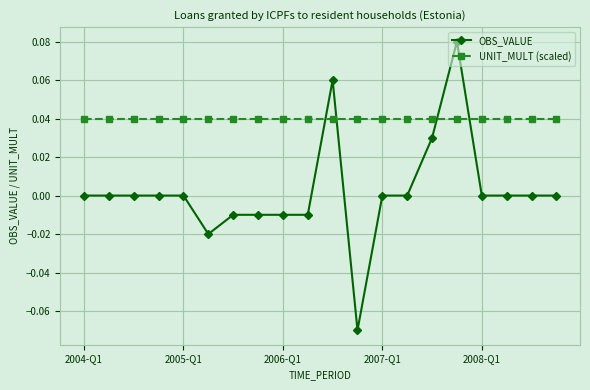

Is this an area chart (filled region under the line)?

No